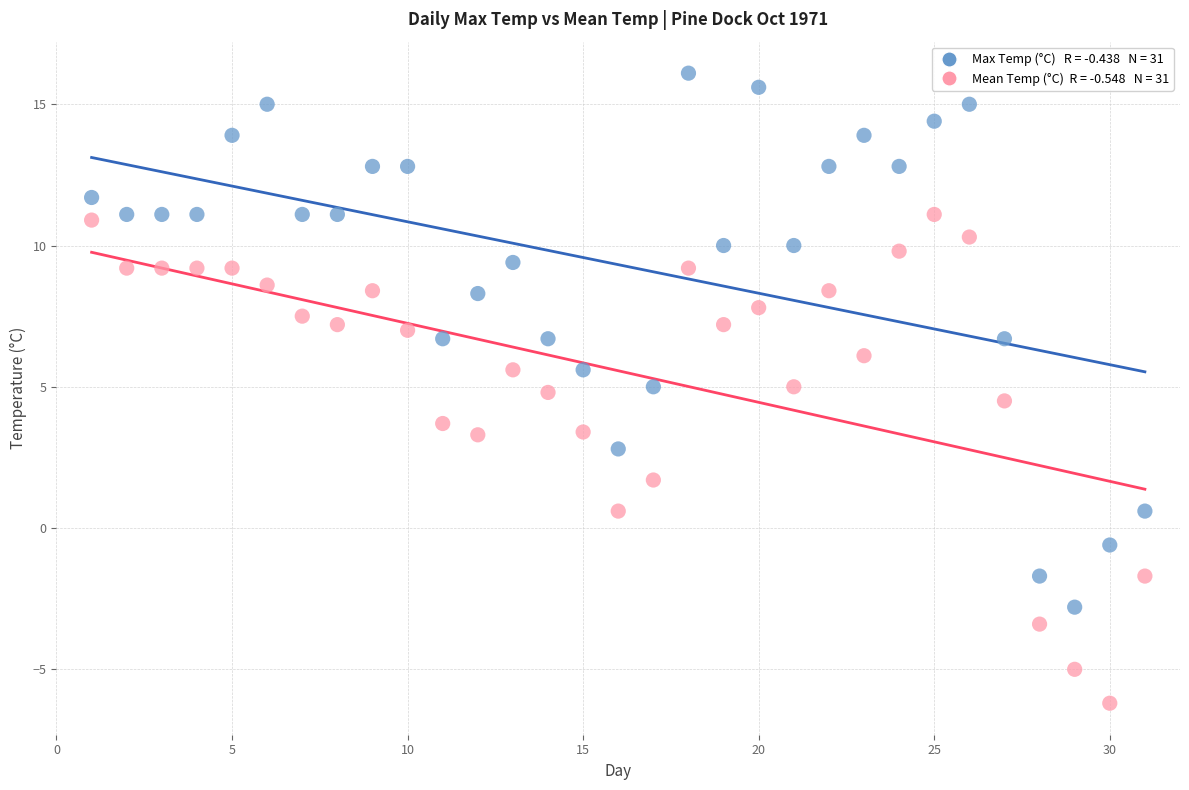

Across all data points, what is the range of Y values (max minus min)?

22.3